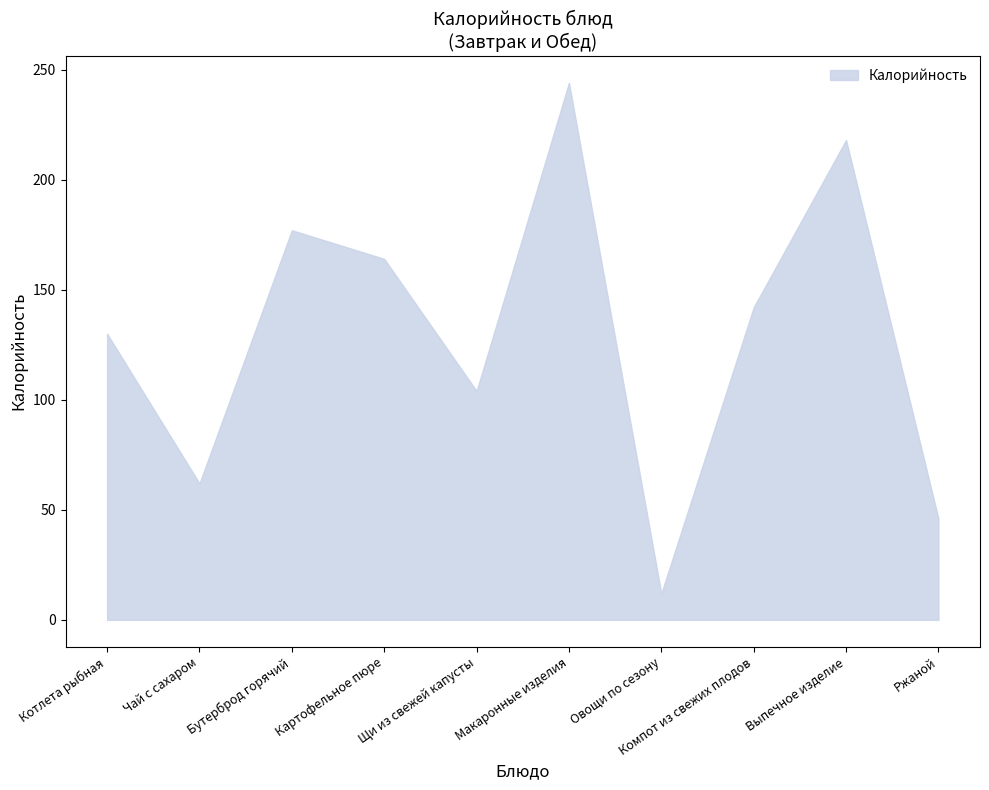

Which category has the highest value in the Калорийность_lower series?

Котлета рыбная